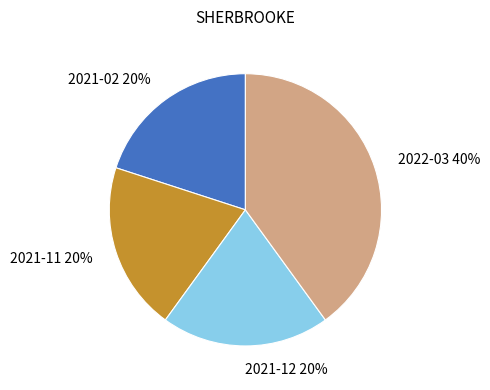

To the nearest percent, what is the combined percentage of 2022-03 and 2021-02?

60%